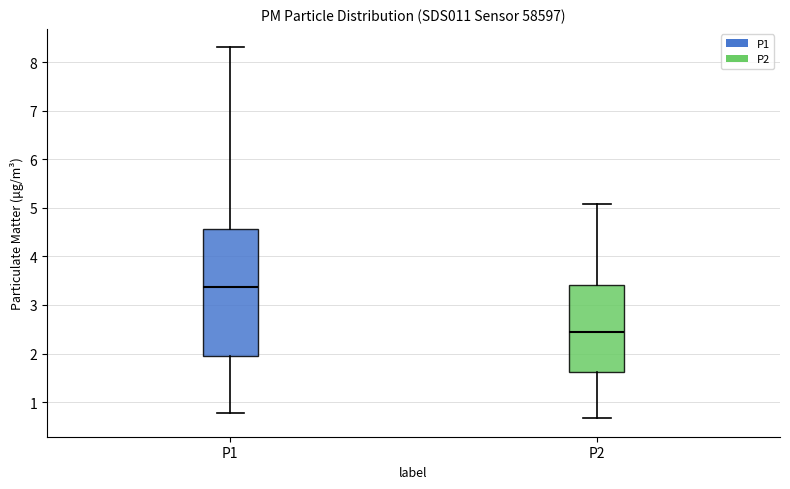

Reading left to right, read every box against the y-axis: the position of its median line, the range the box covers, and the ends of its whiskers. The values are not printed on the chart, so give them approximately, as read against the axis.

P1: median 3.4, box 2.0 to 4.6, whiskers 0.8 to 8.3
P2: median 2.4, box 1.6 to 3.4, whiskers 0.7 to 5.1